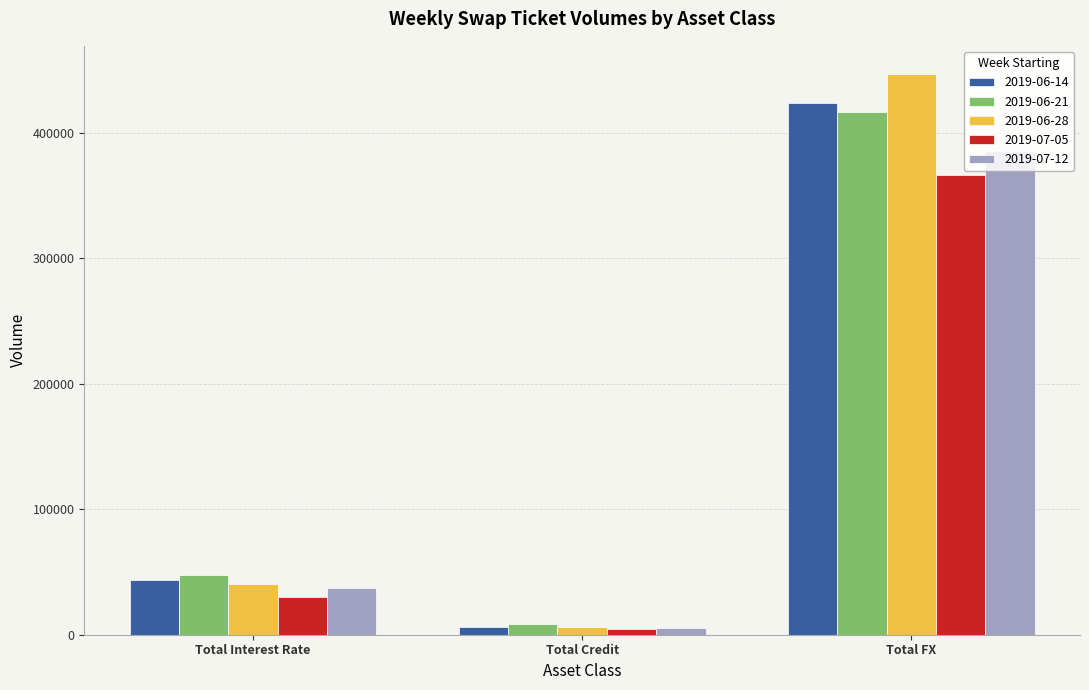

At which category is the sum across all series the highest?

Total FX